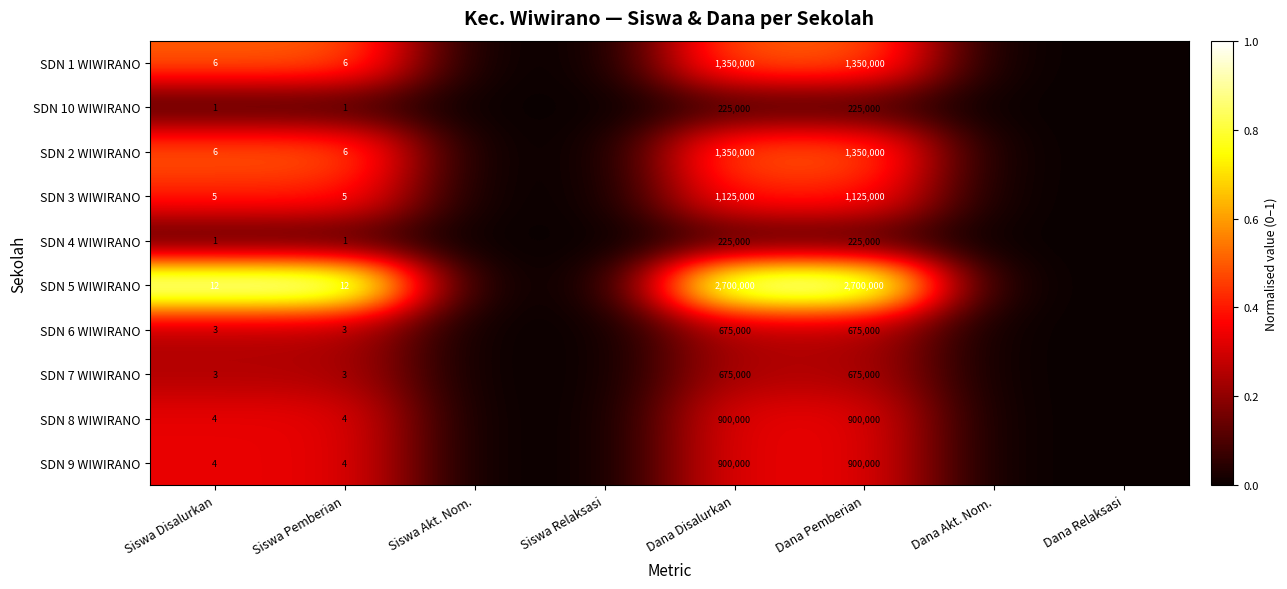

The SDN 1 WIWIRANO series shows 8 at Siswa Disalurkan. True or false?

False